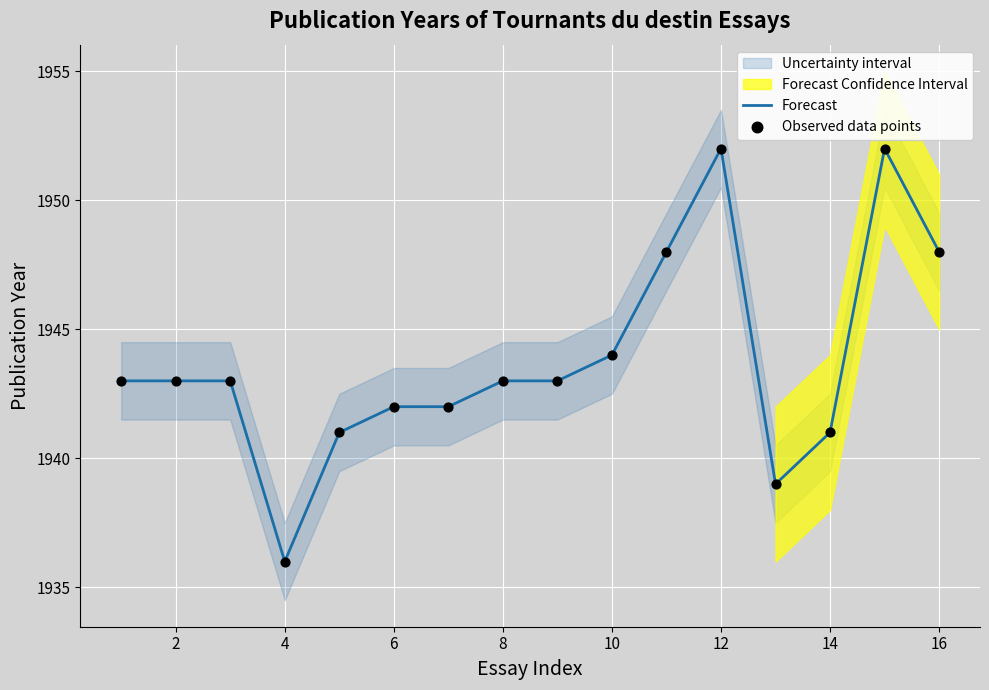

Which series has the largest total across all categories?

Forecast